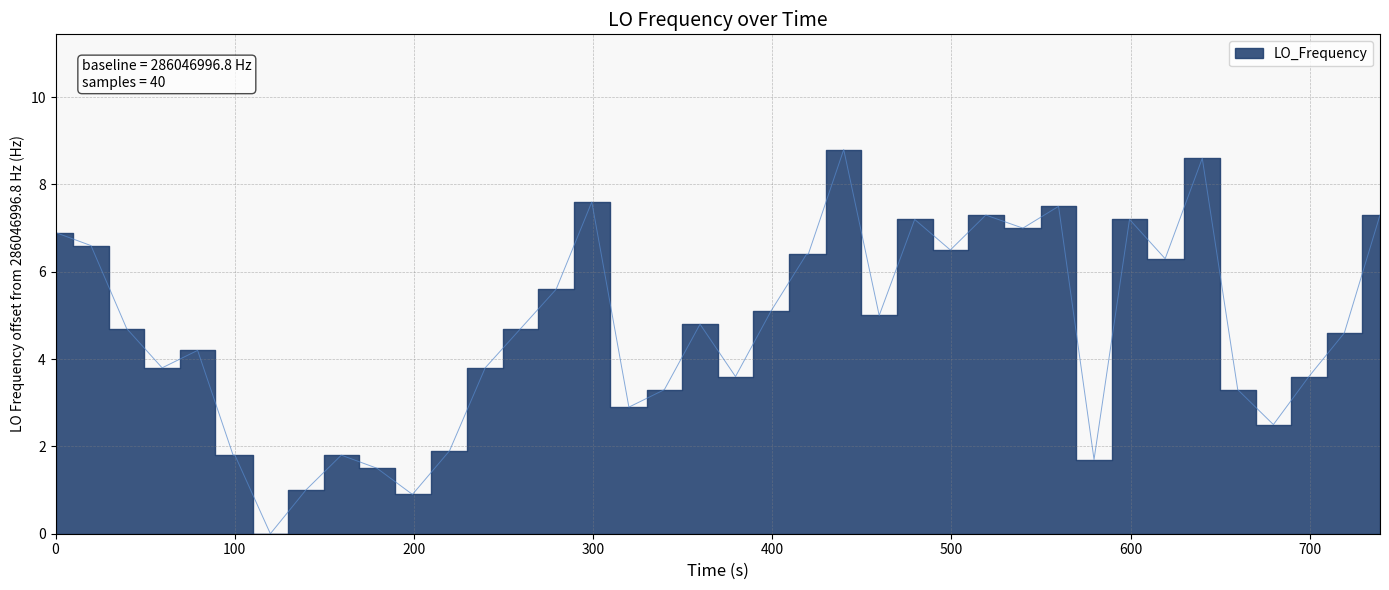

The chart shows a value of 3.3 at 19. True or false?

False